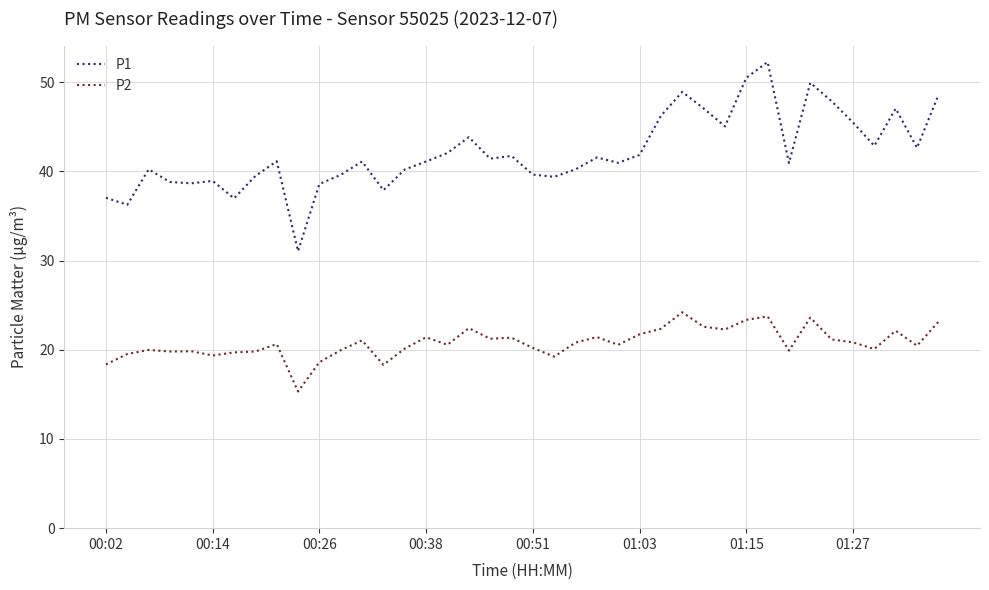

Which series has the largest total across all categories?

P1